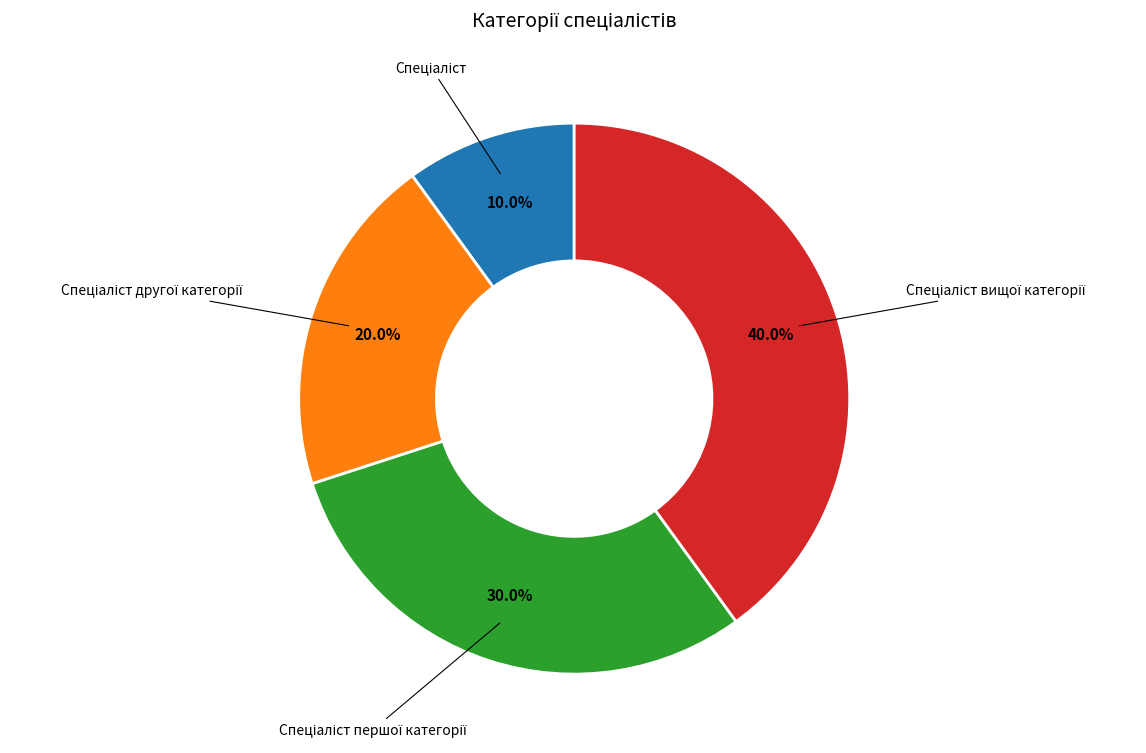

Is there any slice that represents more than half of the pie?

No